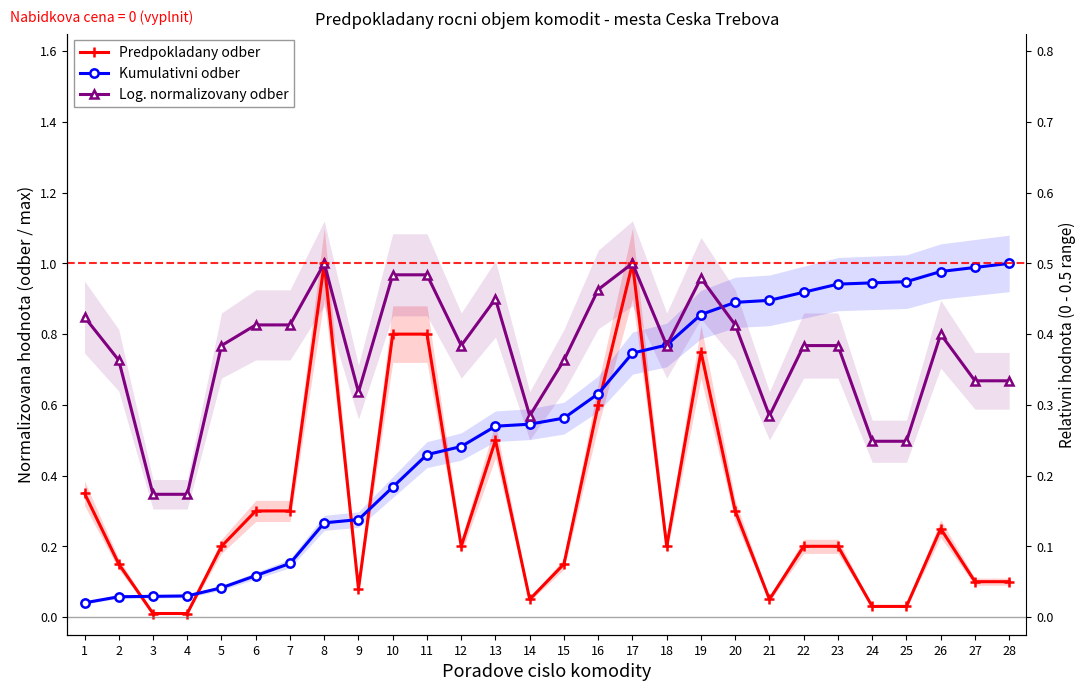

What is the difference between the Kumulativni odber values at 26 and 12?

0.5